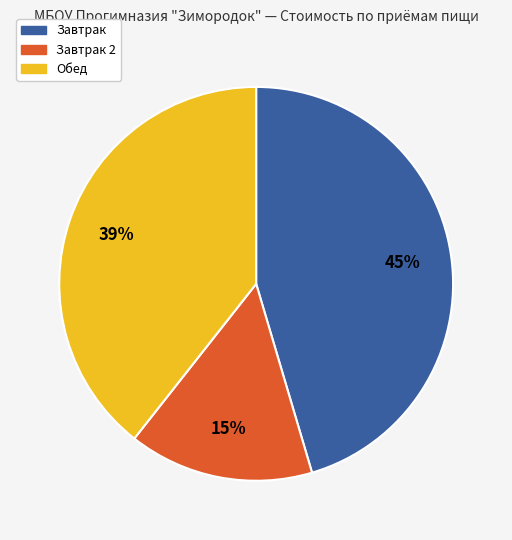

To the nearest percent, what is the average slice percentage?

33%